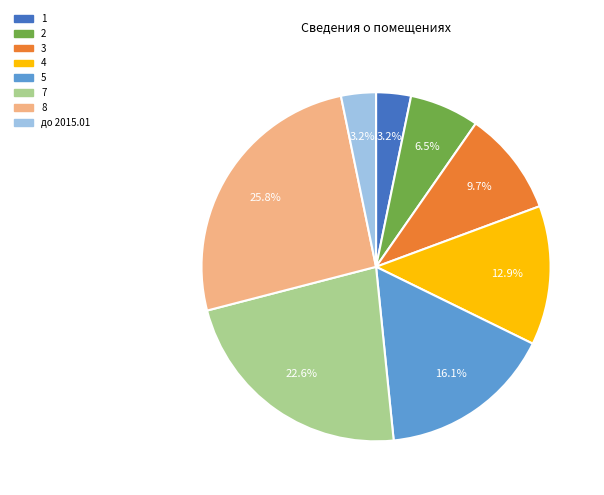

Combined, what portion of the pie is 7 and 8?

48.4%